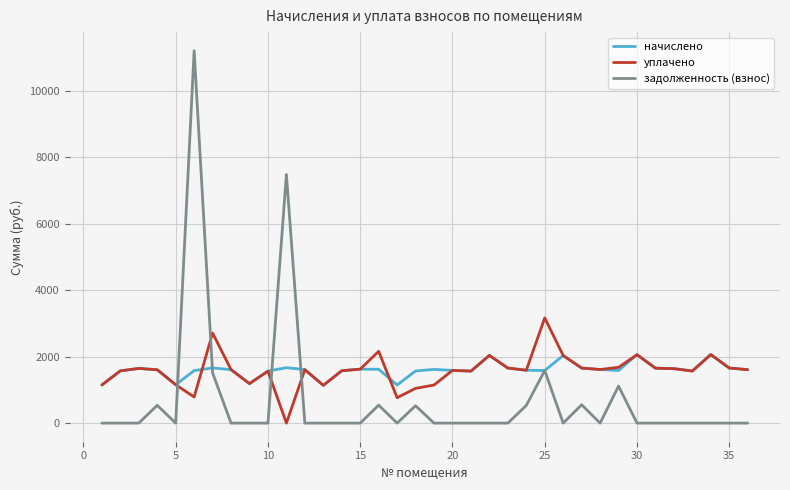

Which series has the widest spread of values?

задолженность (взнос)